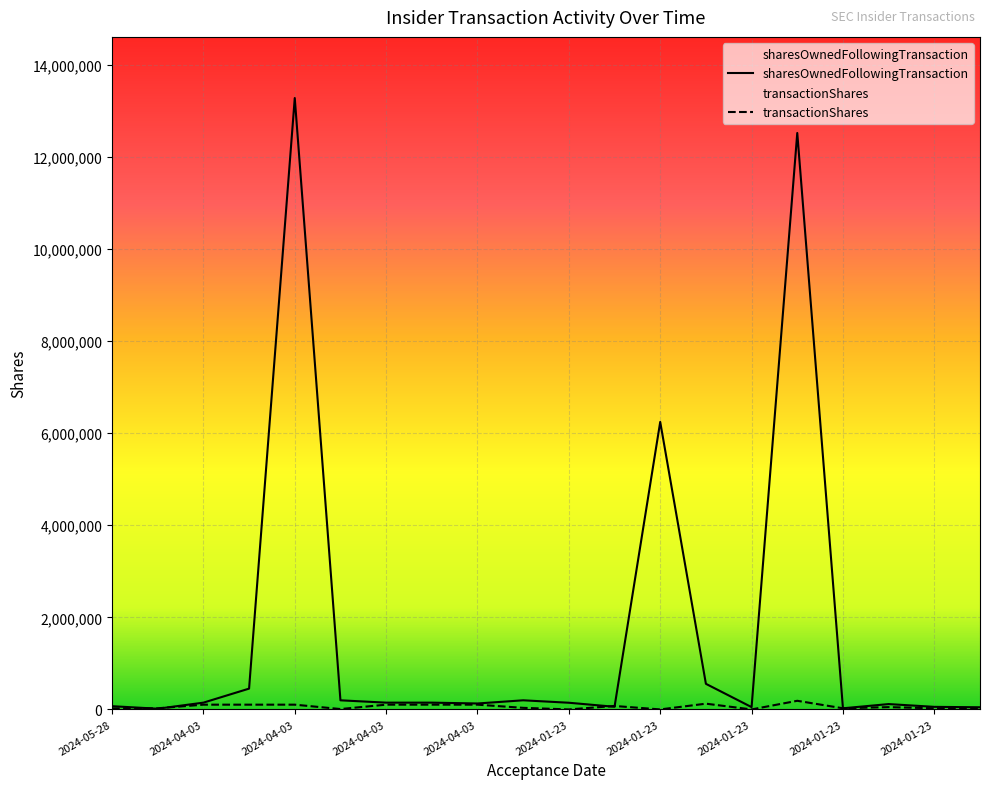

True or false: sharesOwnedFollowingTransaction and transactionShares intersect in this chart.

True